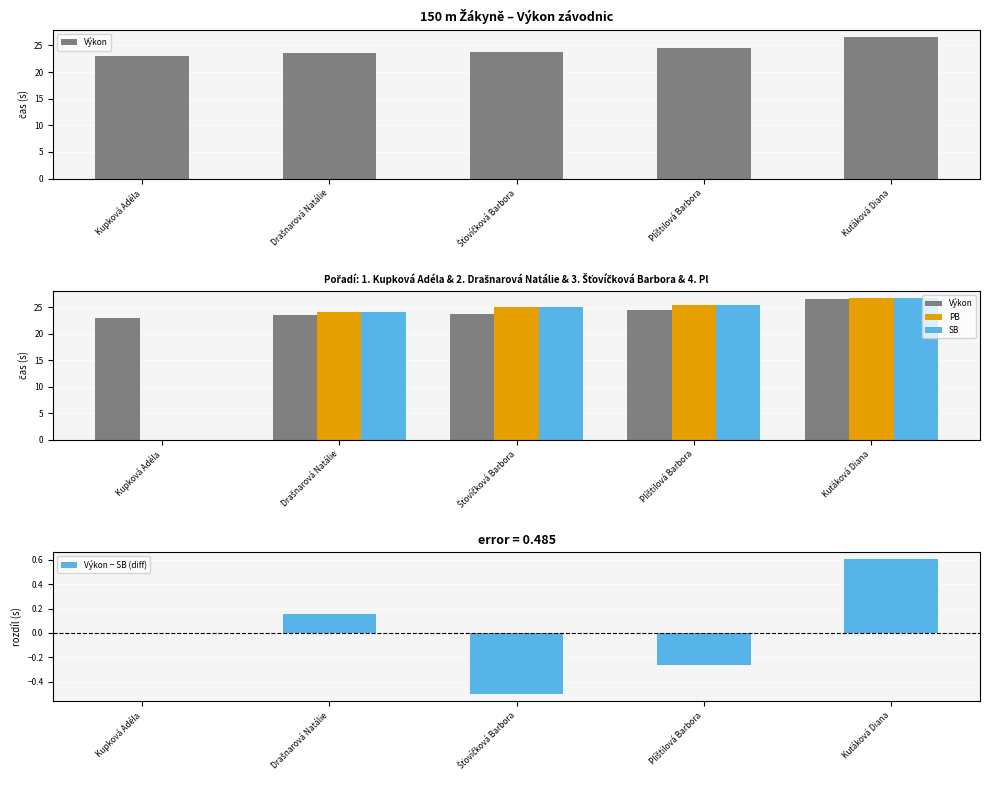

What is the maximum value for SB?

26.8